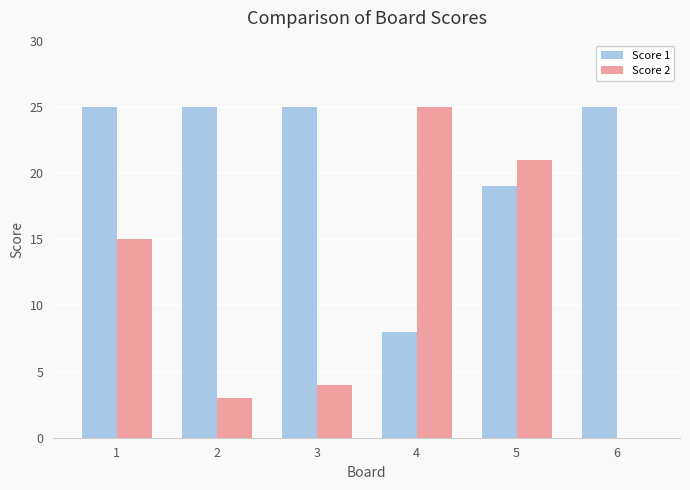

Which series has the widest spread of values?

Score 2